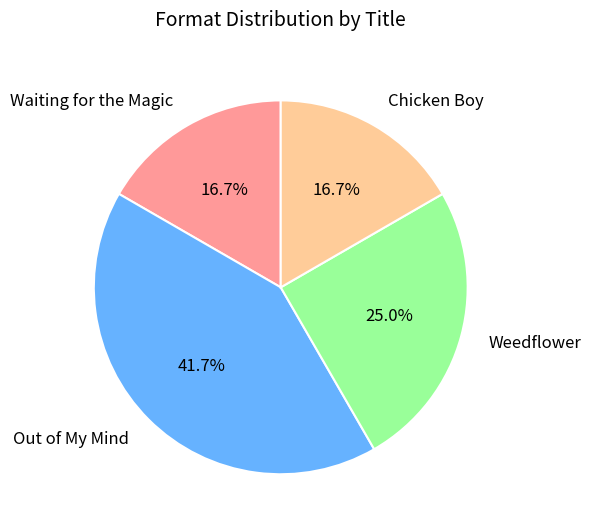

What portion of the pie excludes Weedflower?

75.0%